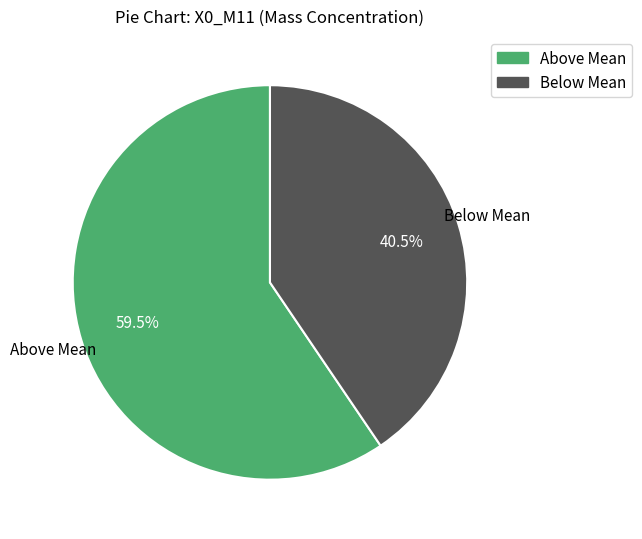

Is there any slice that represents more than half of the pie?

Yes